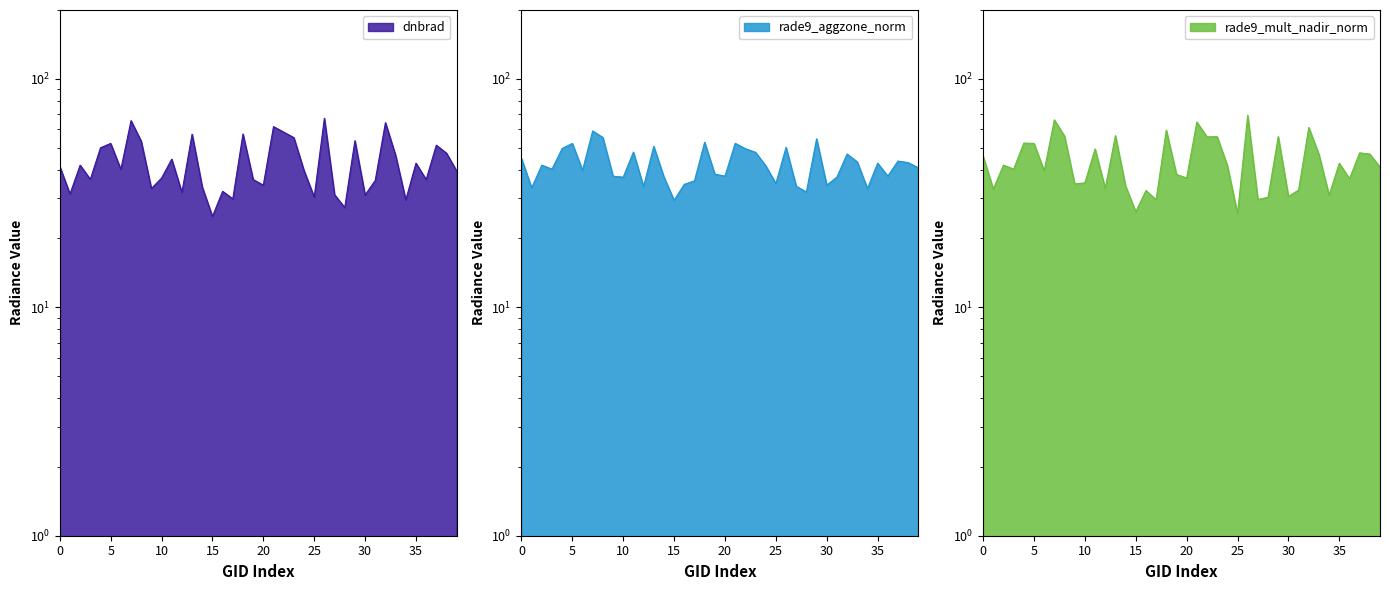

Reading left to right, list all the values displayed in this chart.

dnbrad: 41.3	31.3	41.9	36.3	49.9	52.1	40.1	65.6	53.3	33.1	36.8	44.5	31.8	57.2	33.6	25.0	32.2	29.8	57.3	36.2	34.2	61.8	58.4	55.3	39.7	30.4	67.2	31.1	27.3	53.6	31.0	35.9	64.3	46.2	29.5	42.7	36.2	51.2	47.3	39.5
rade9_aggzone_norm: 44.9	33.3	41.9	40.2	49.5	52.1	39.8	59.1	55.3	37.5	37.1	47.8	33.7	50.6	37.2	29.4	34.5	35.7	52.8	38.2	37.5	52.2	49.5	47.7	41.7	34.8	50.1	33.9	31.9	54.6	34.2	37.1	46.8	43.3	33.1	42.7	37.5	43.6	43.0	40.8
rade9_mult_nadir_norm: 45.8	33.0	41.9	40.2	52.3	52.1	39.5	66.1	56.1	34.7	35.0	49.3	33.2	56.4	33.9	26.2	32.4	29.6	59.6	38.1	36.8	64.7	55.7	55.8	41.7	25.7	69.2	29.6	30.3	55.9	30.5	32.6	61.3	46.7	30.9	42.7	36.5	47.4	46.8	41.1